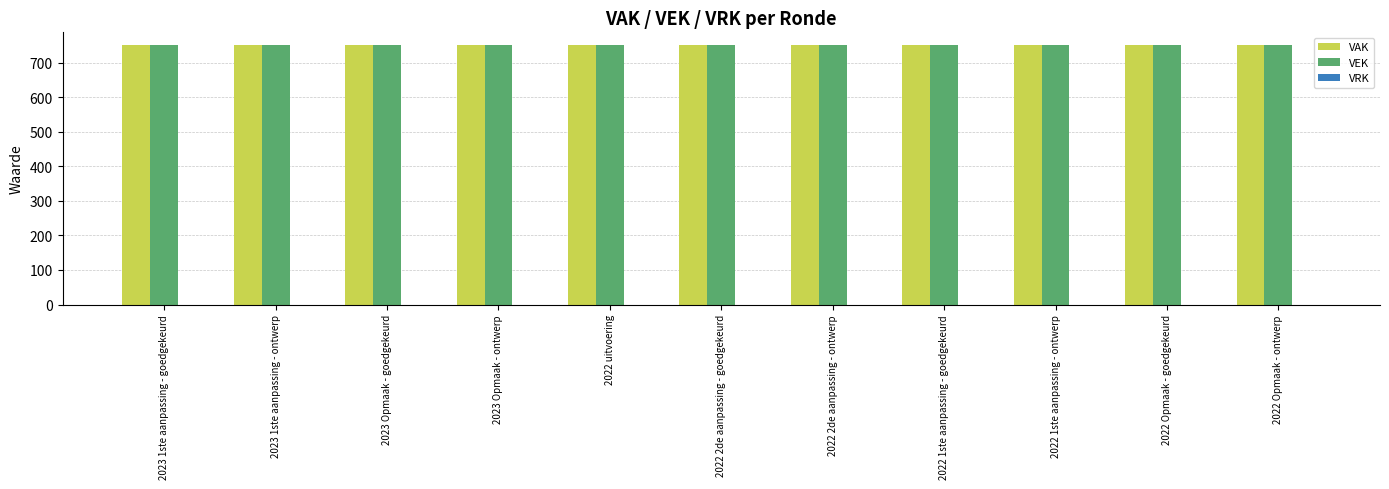

What are all the series names shown in the legend?

VAK, VEK, VRK